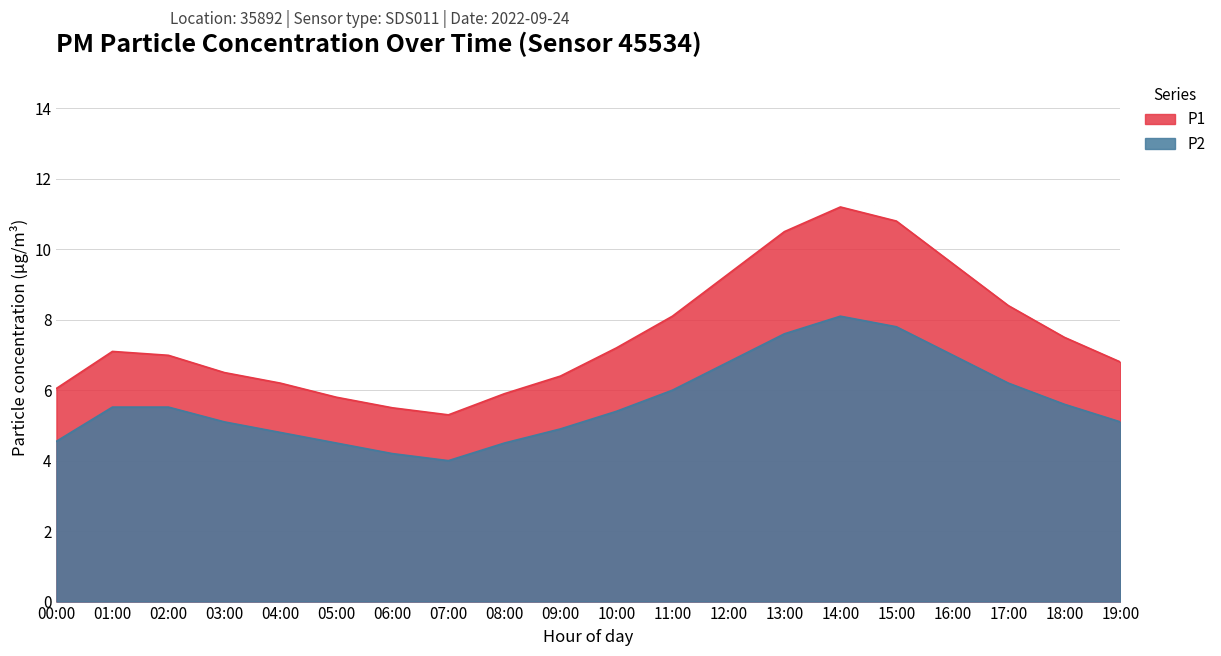

What is the difference between the maximum and minimum values in the P1 series?

5.9